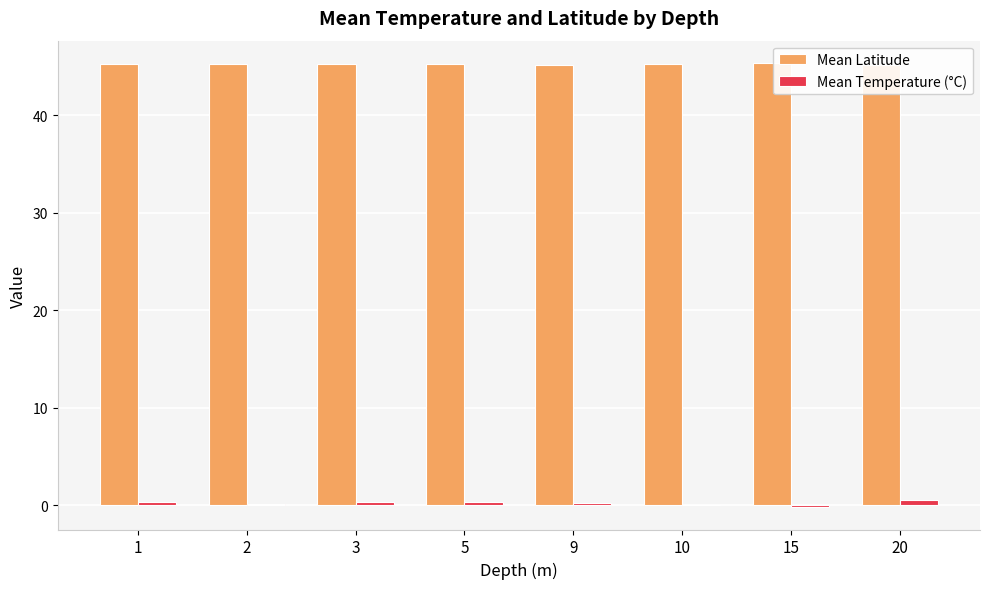

What value does the Mean Latitude series have at 2?

45.2